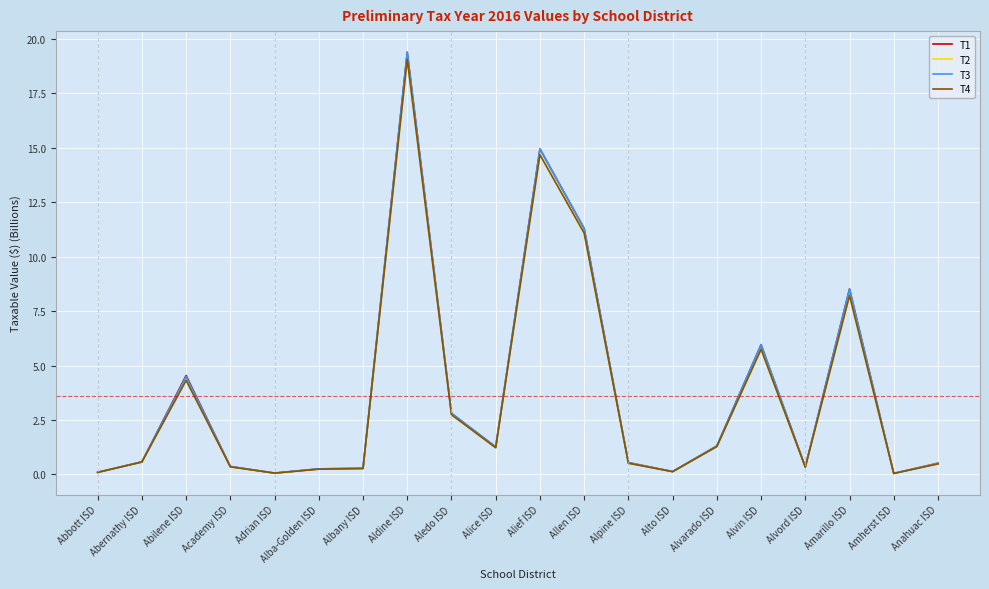

At which category is the sum across all series the highest?

Aldine ISD